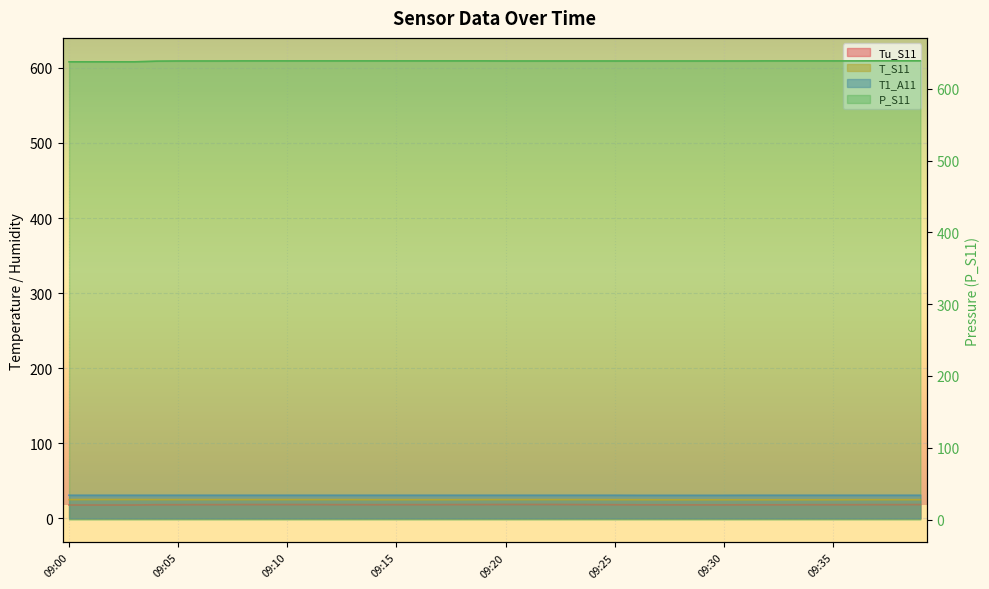

What is the difference between the maximum and minimum values in the P_S11 series?

1.4